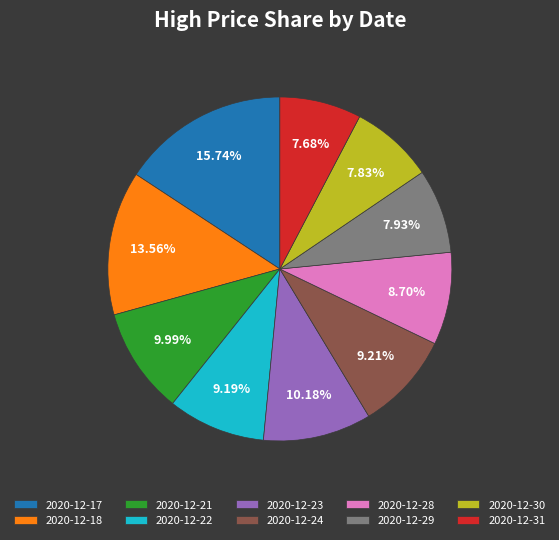

Is there any slice that represents more than half of the pie?

No